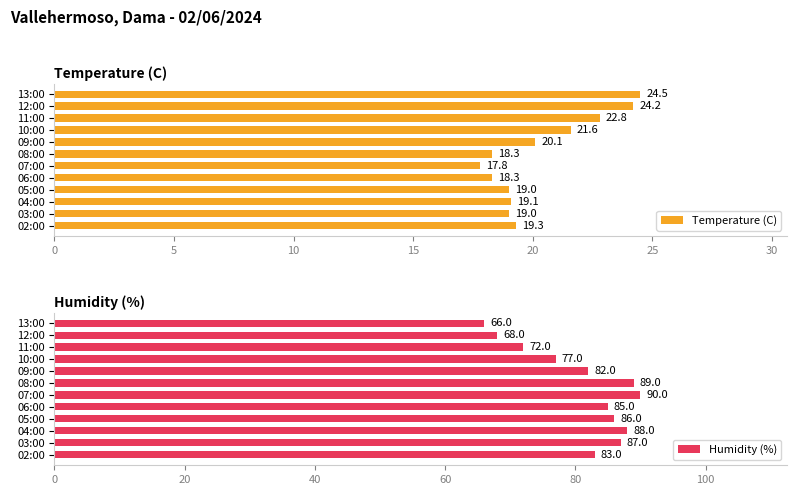

Which series has the largest range (max minus min)?

Humidity (%)